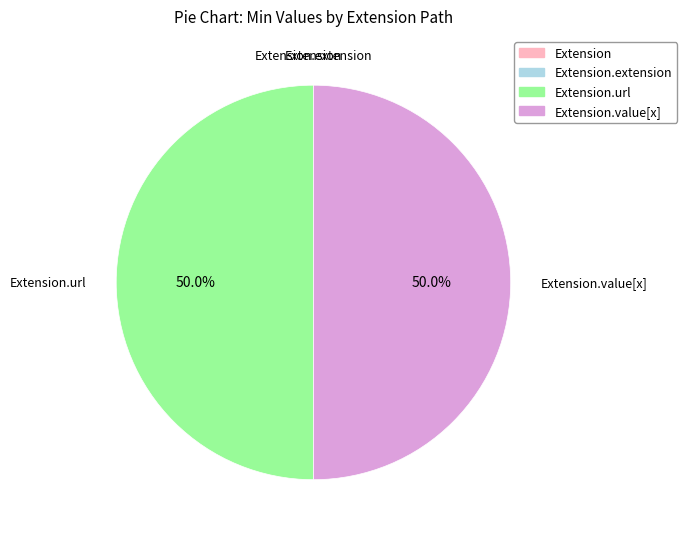

To the nearest percent, what is the difference between the Extension and Extension.url slice percentages?

50%